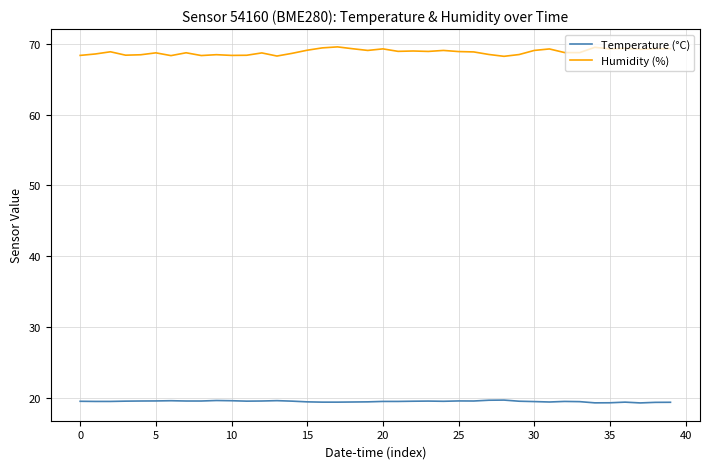

True or false: Temperature (°C) has more than 0 points higher than both neighbors.

True